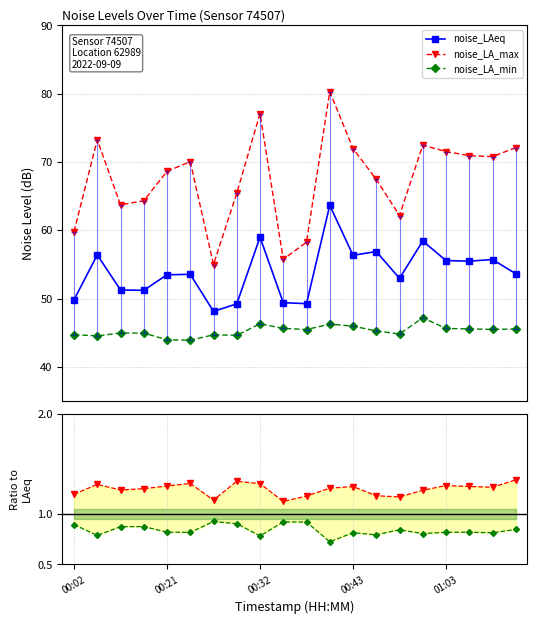

The value of noise_LA_min at 01:03 is 0.8. True or false?

True